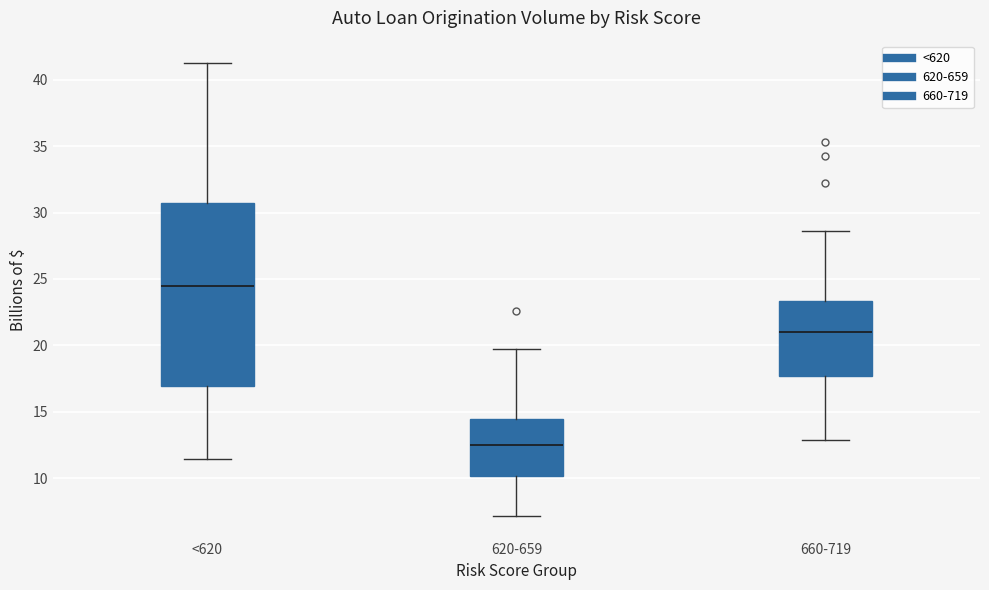

Which box's median line is the highest?

<620